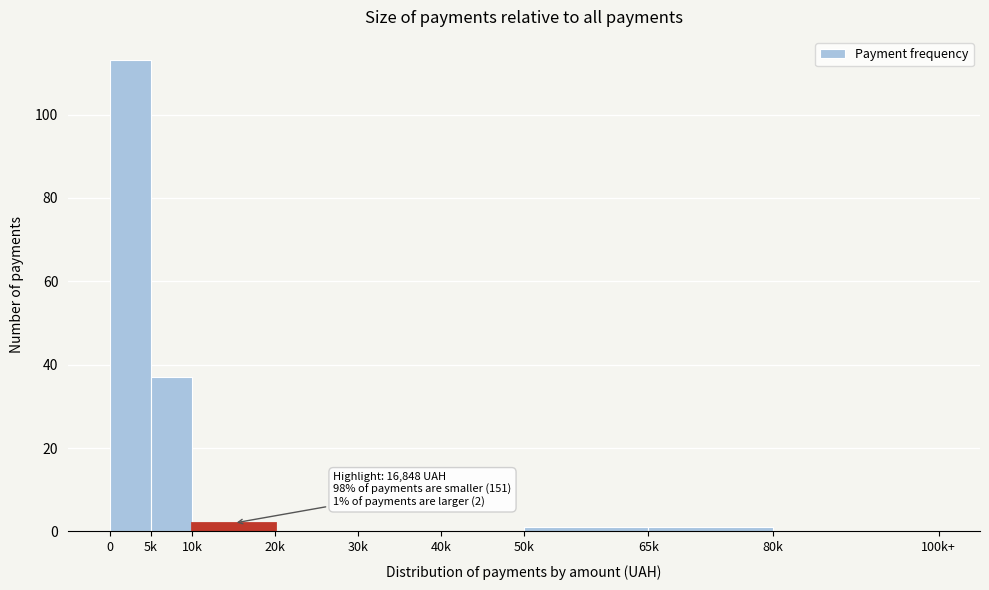

Reading right to left, list all the values displayed in this chart.

80k=0	65k=1	50k=1	40k=0	30k=0	20k=0	10k=2	5k=37	0=113